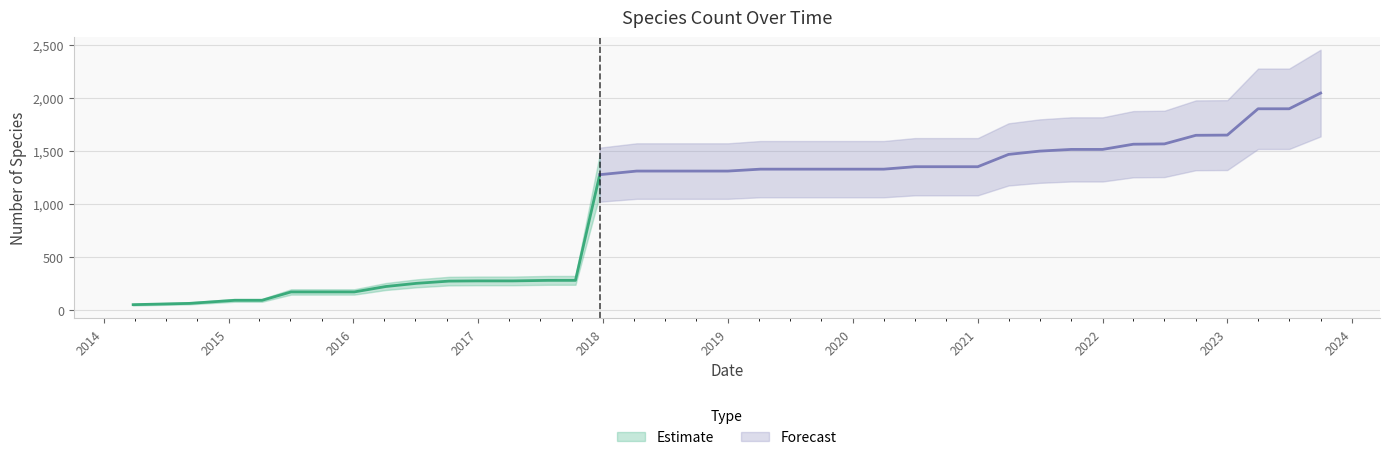

Does the chart have visible grid lines?

Yes